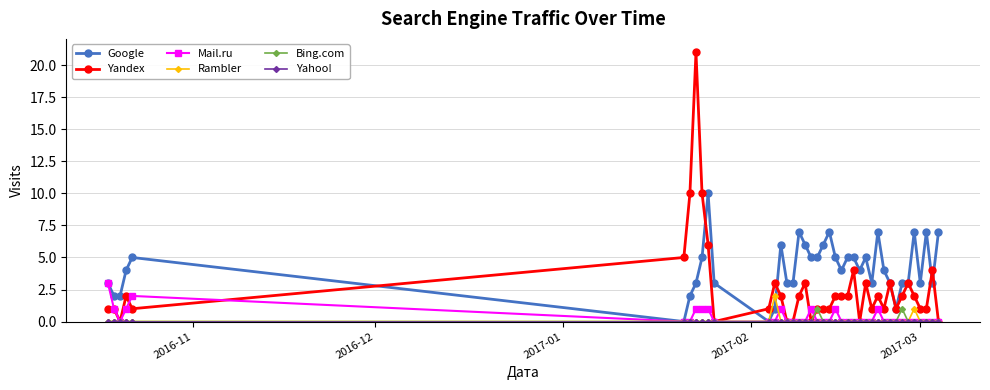

Which series has the largest total across all categories?

Google